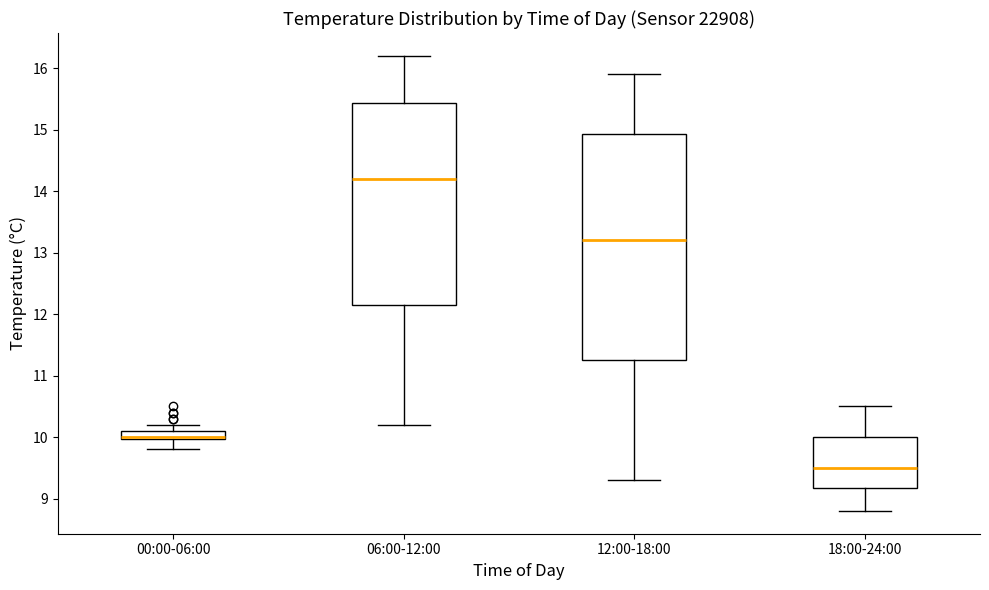

Where does the lower whisker of the box for 00:00-06:00 end on the y-axis? The values are not printed on the chart, so give them approximately, as read against the axis.

9.8